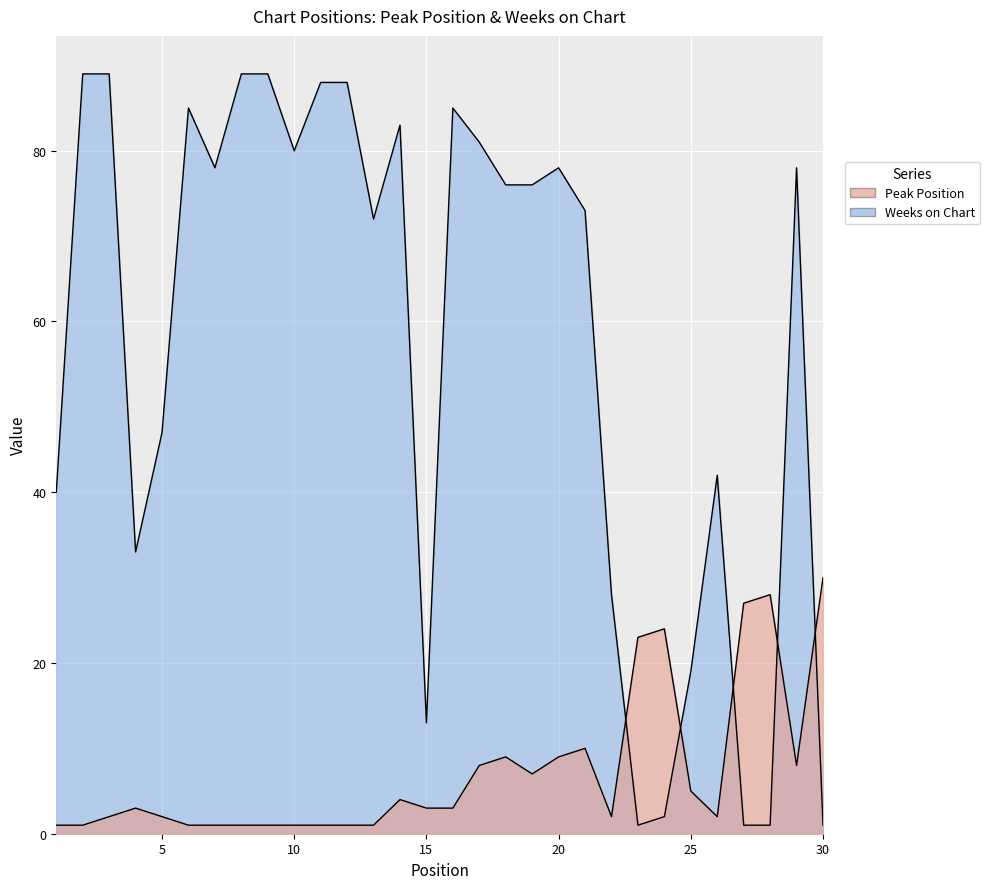

List the labels in order of Weeks on Chart value, smallest first.

23, 27, 28, 30, 24, 15, 25, 22, 4, 1, 26, 5, 13, 21, 18, 19, 7, 20, 29, 10, 17, 14, 6, 16, 11, 12, 2, 3, 8, 9